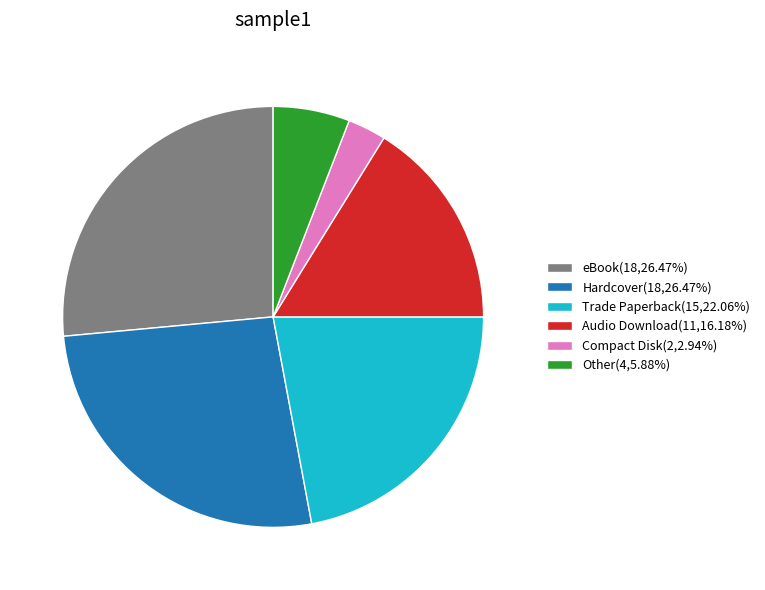

What is the ratio of the value at eBook to the value at Compact Disk?

9.0